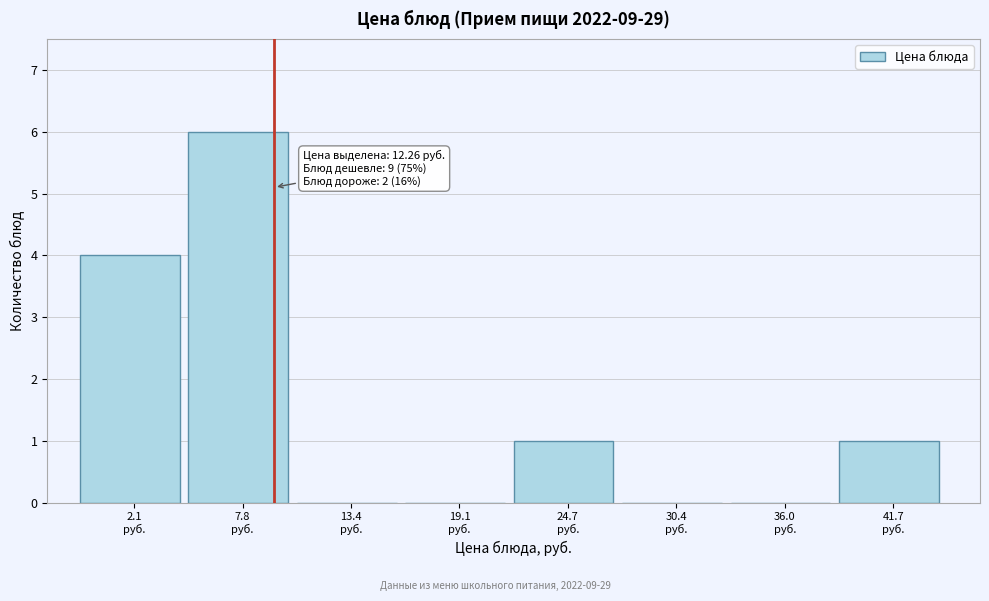

What is the maximum value shown in the chart?

6